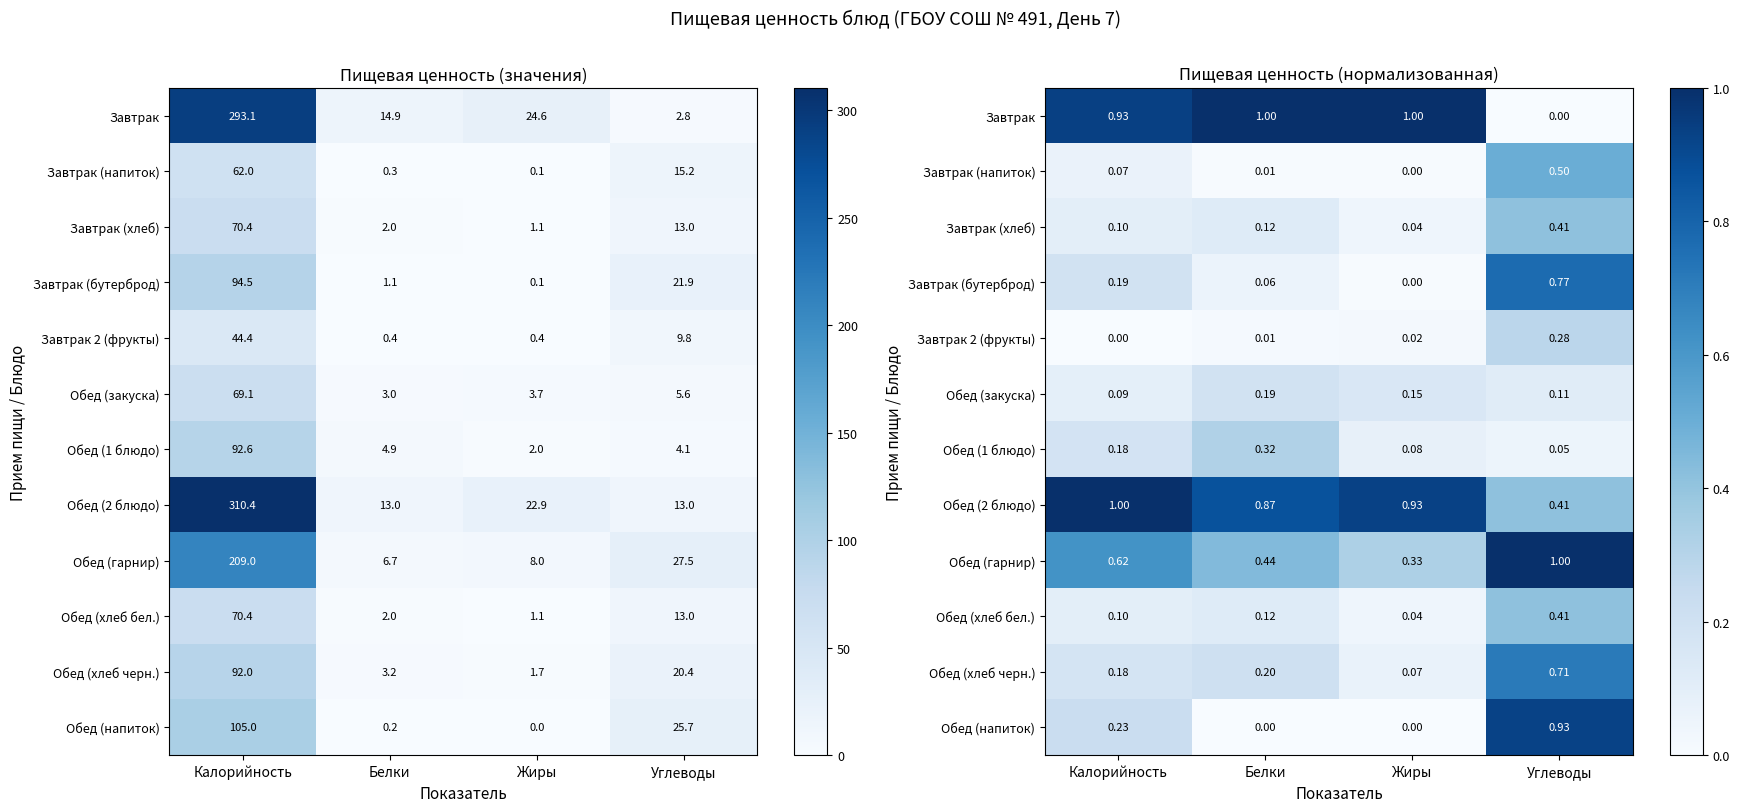

The value of Завтрак 2 (фрукты) at Углеводы is 0.3. True or false?

True